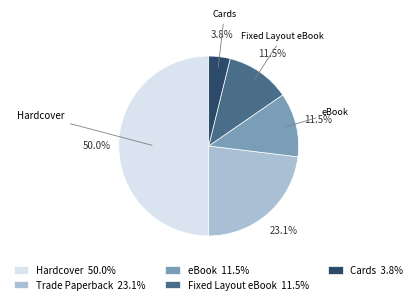

Which slice is the largest?

Hardcover